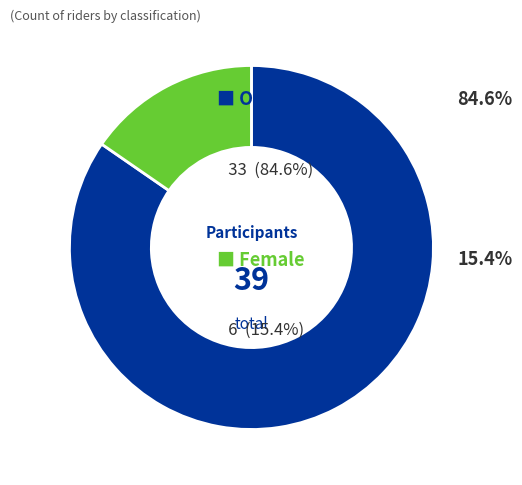

Is there any slice that represents more than half of the pie?

Yes